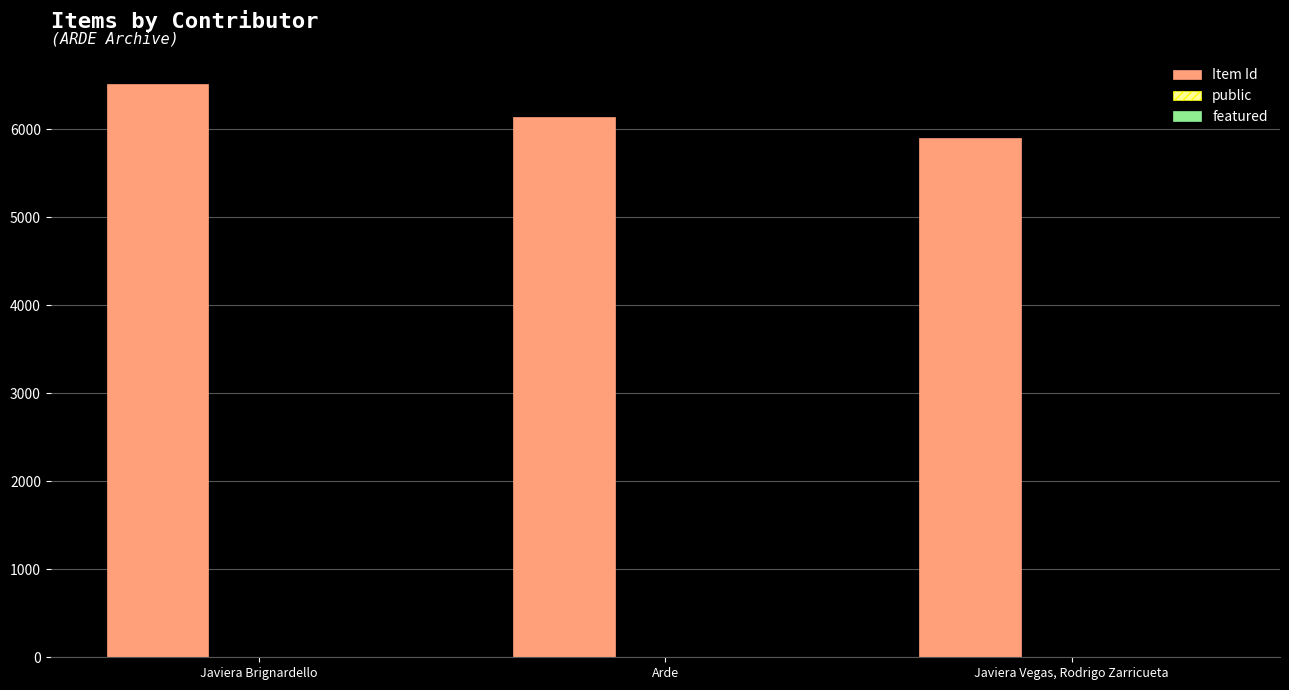

Is it true that Item Id equals 5905 at Javiera Vegas, Rodrigo Zarricueta?

True